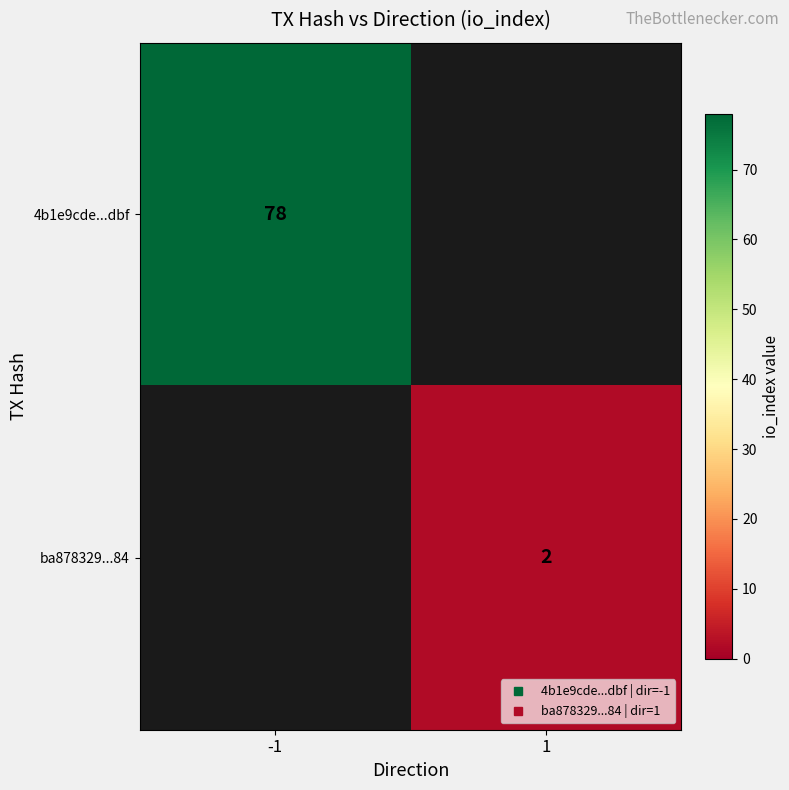

What is the maximum value for 4b1e9cde...dbf?

78.0